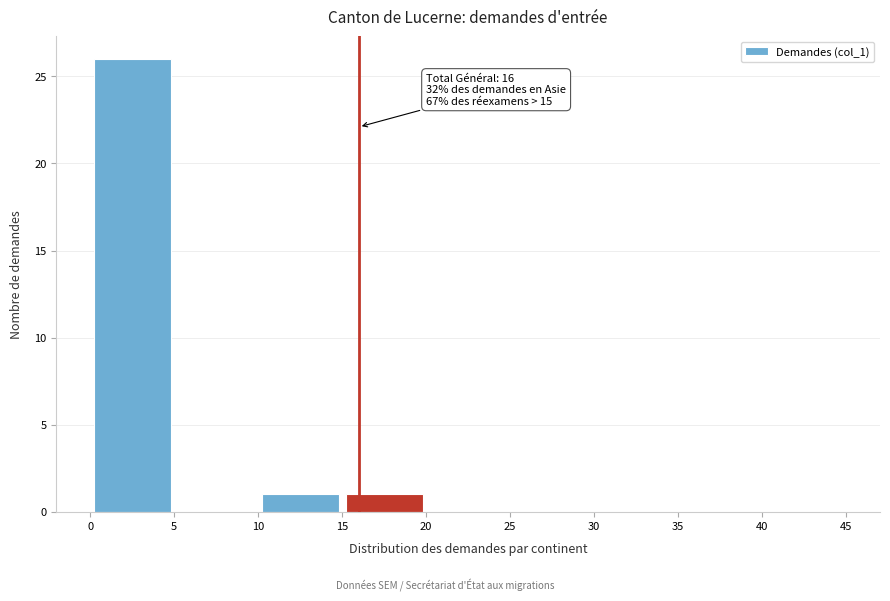

Over which range of the x-axis is the bar tallest?

0 to 5